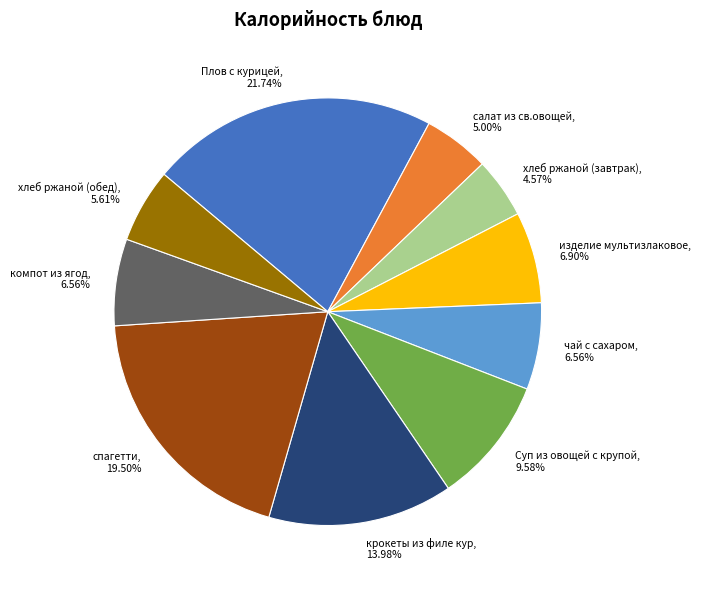

To the nearest percent, what is the combined percentage of салат из св.овощей and компот из ягод?

12%